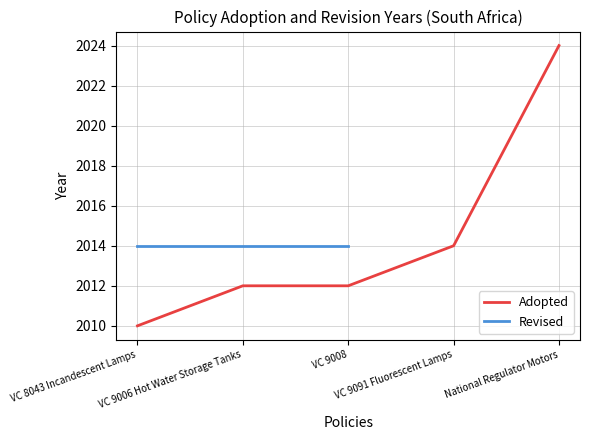

Which series has the widest spread of values?

Adopted